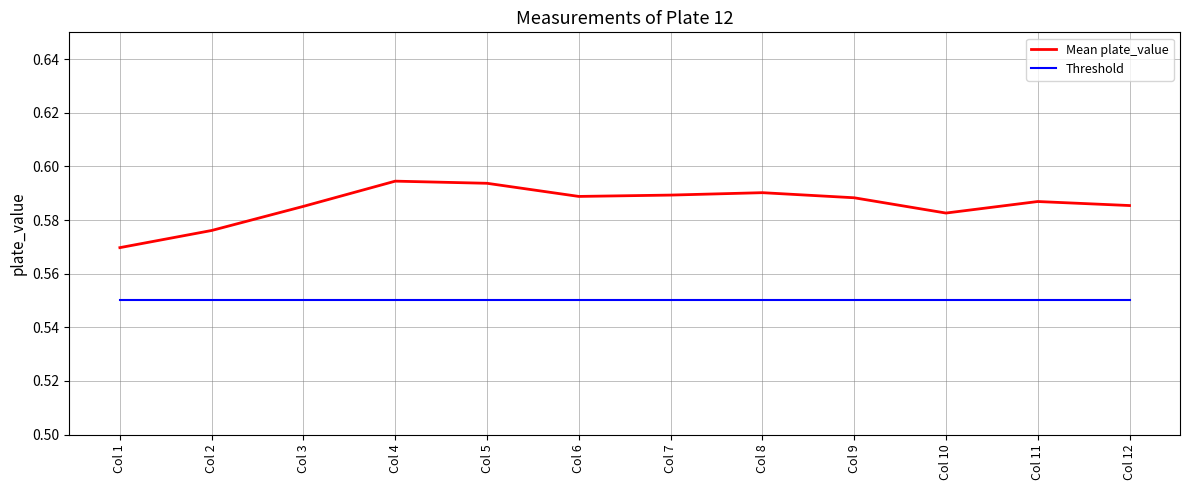

How many lines are shown in the chart?

2